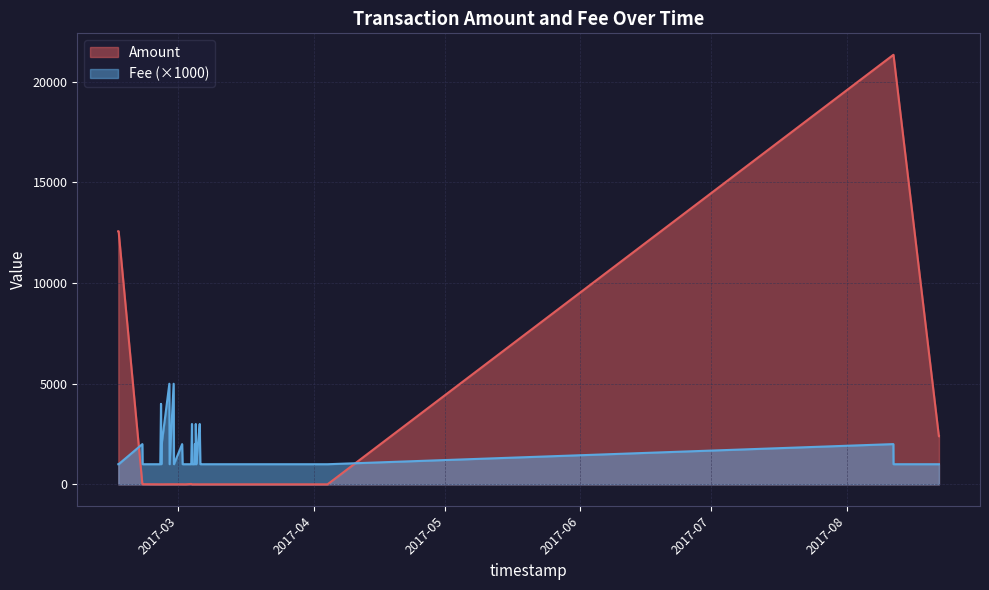

The Amount series shows 1.0 at 31. True or false?

False